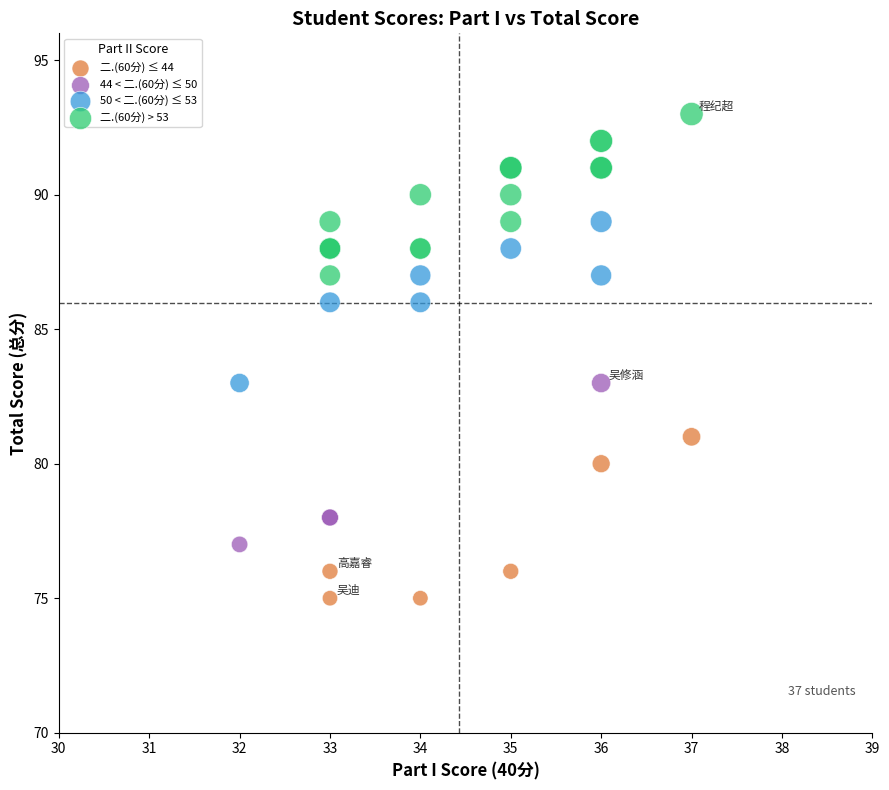

Which series reaches the maximum Y coordinate?

二.(60分) > 53